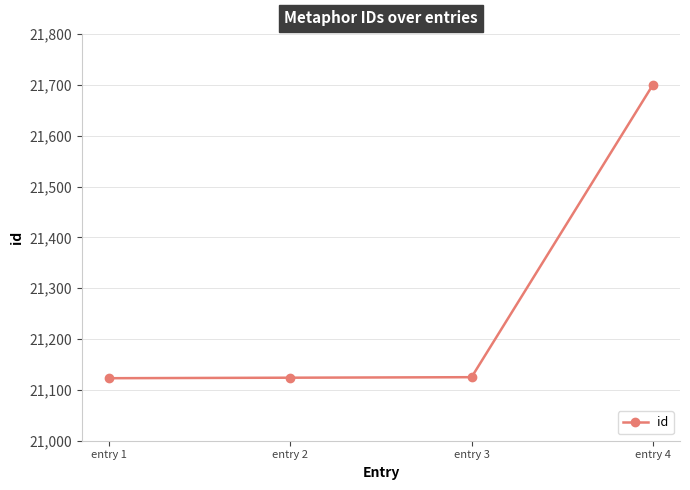

What is the value of the 1st point from the left?

21123